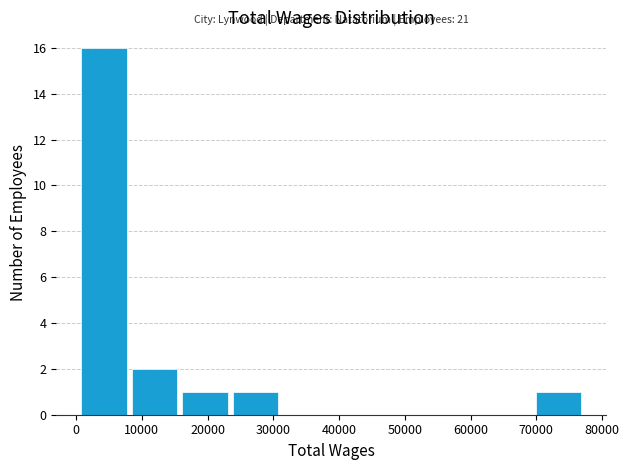

Which range on the x-axis has the tallest bar?

0 to 8000